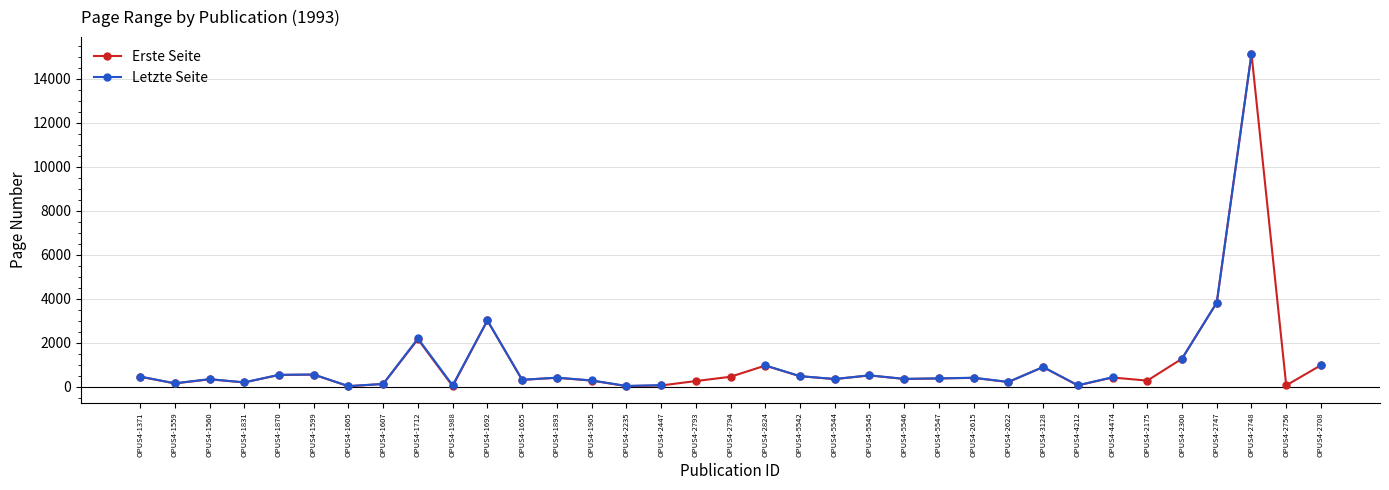

What is the label of the 14th point from the left?

OPUS4-1905